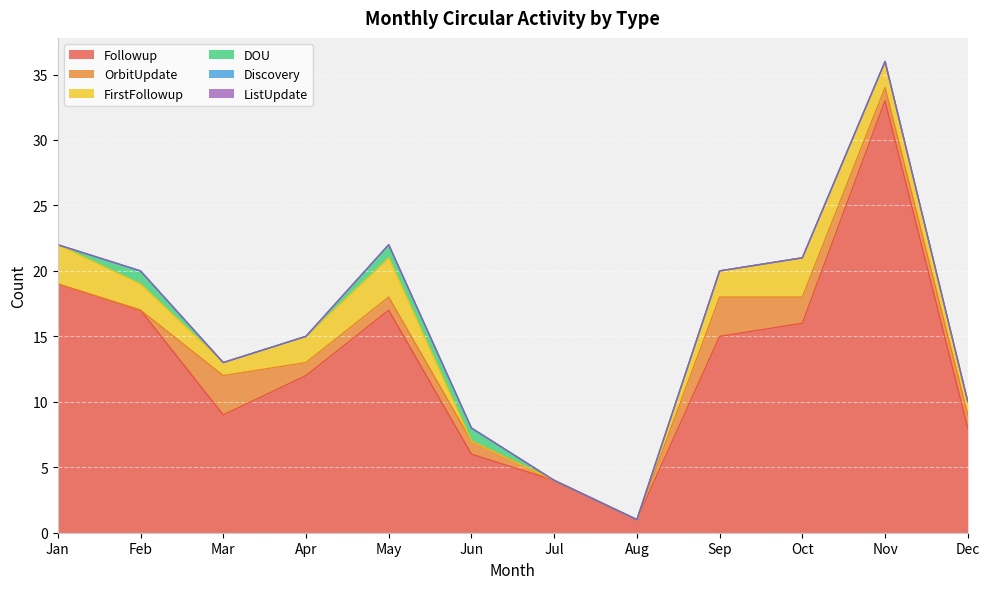

Is it true that OrbitUpdate equals 3 at Sep?

True